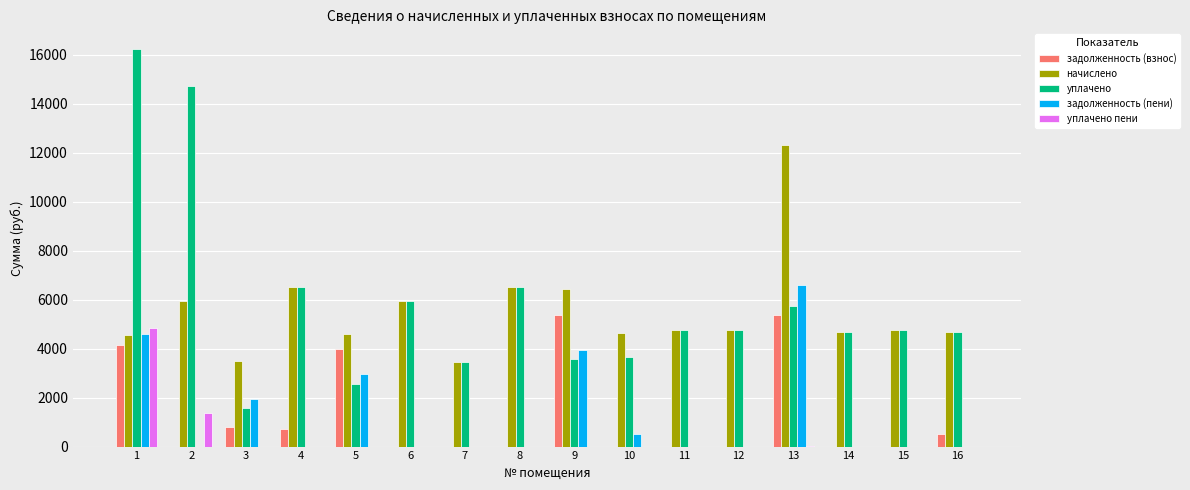

What is the maximum value for уплачено пени?

4855.1